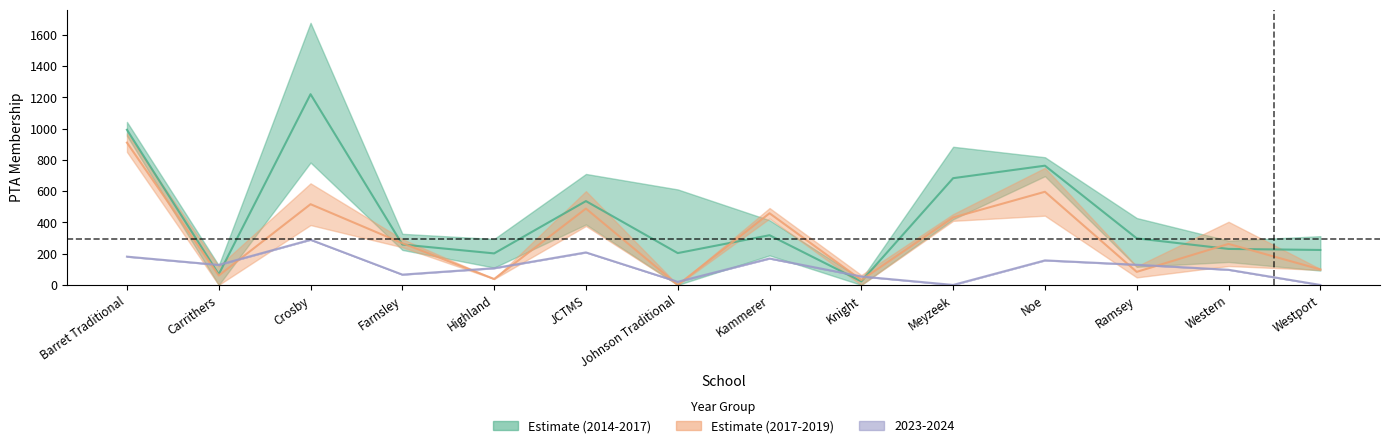

What is the difference between the highest and lowest values at Meyzeek?

884